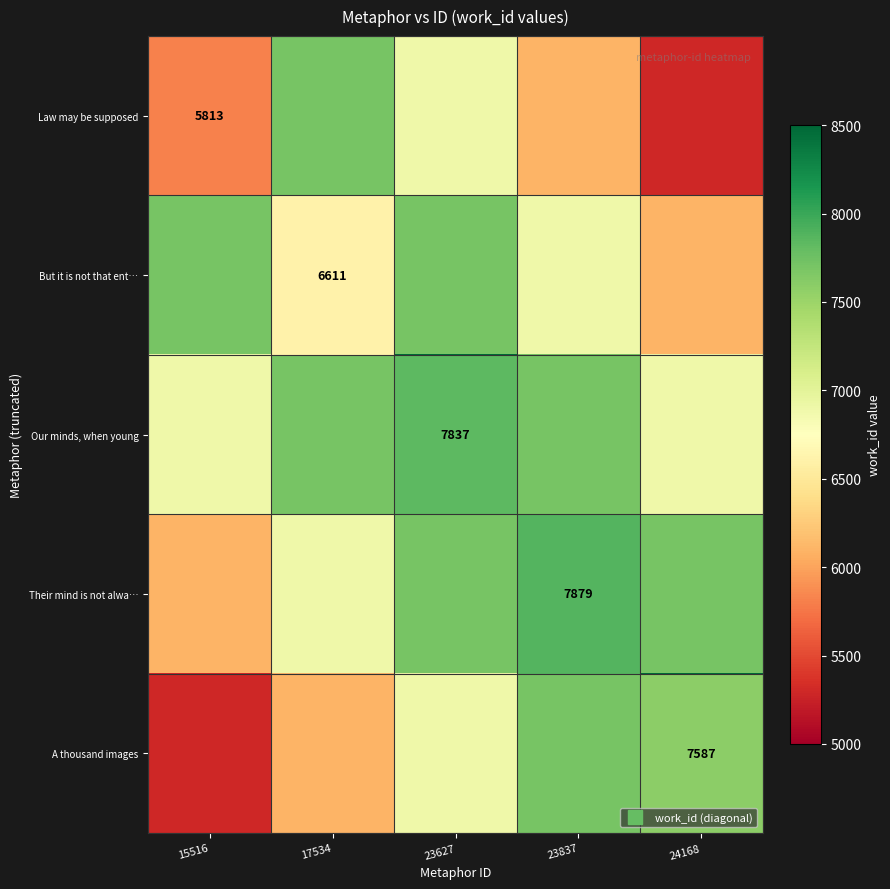

The value of Their mind is not alwa… at 23627 is 11043. True or false?

False